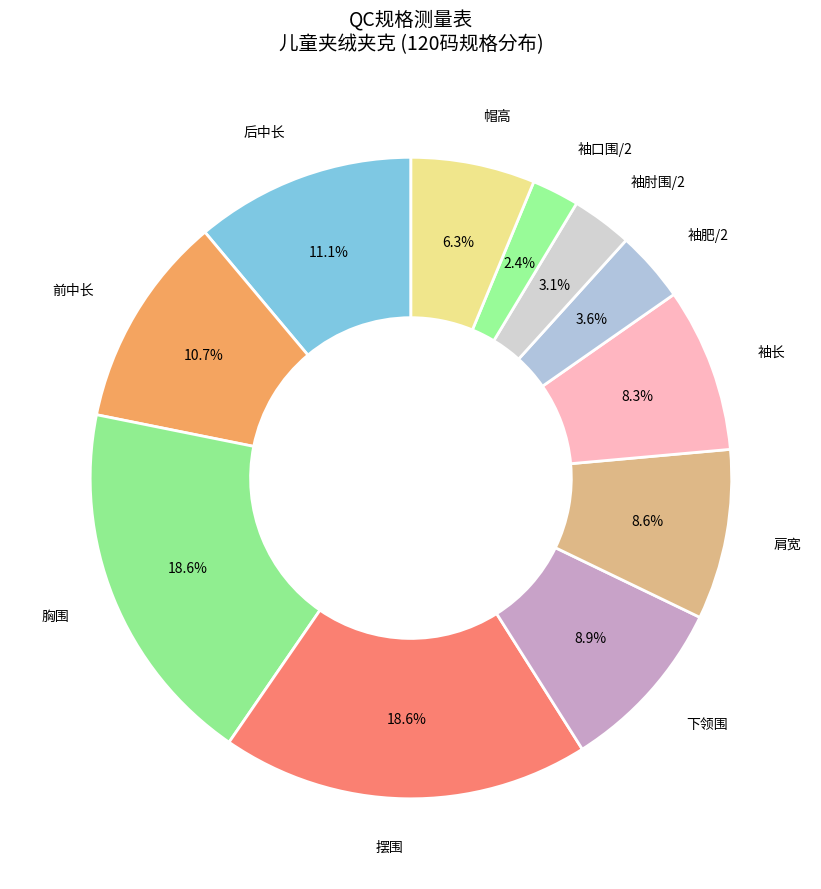

To the nearest percent, what is the difference between the largest and smallest slice percentages?

16%